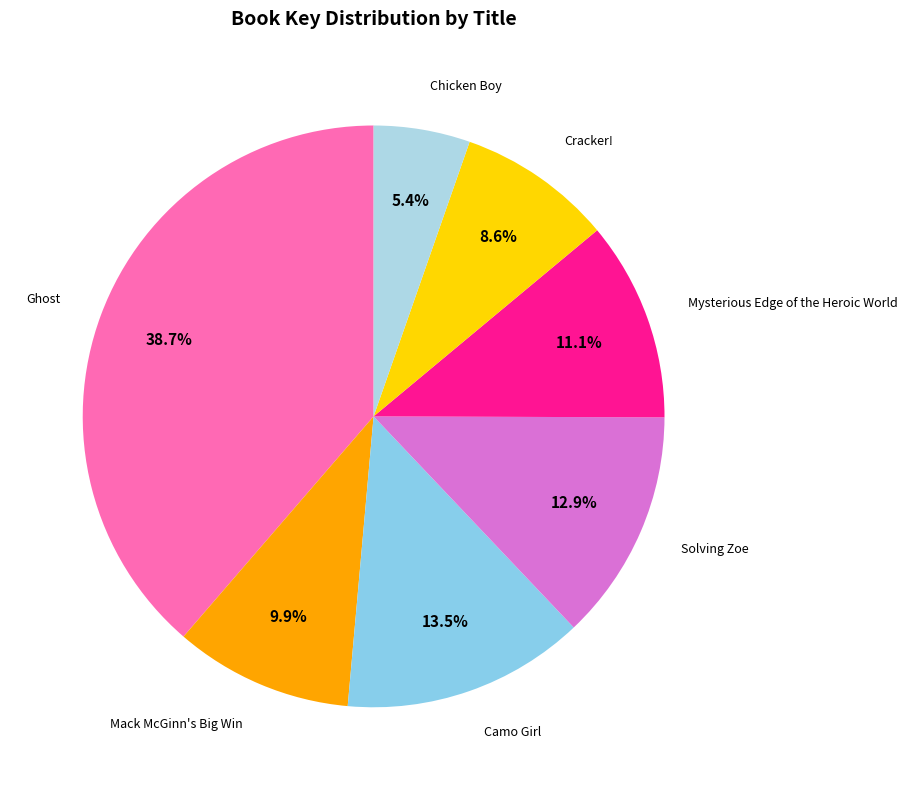

Count the number of slices in the pie.

7